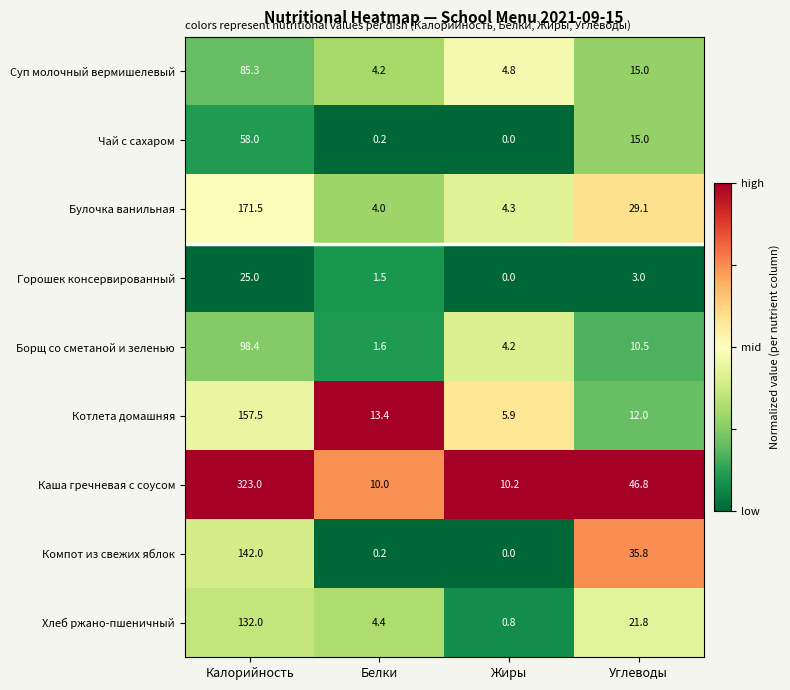

Rank the series at Калорийность from highest to lowest value.

Каша гречневая с соусом, Булочка ванильная, Котлета домашняя, Компот из свежих яблок, Хлеб ржано-пшеничный, Борщ со сметаной и зеленью, Суп молочный вермишелевый, Чай с сахаром, Горошек консервированный